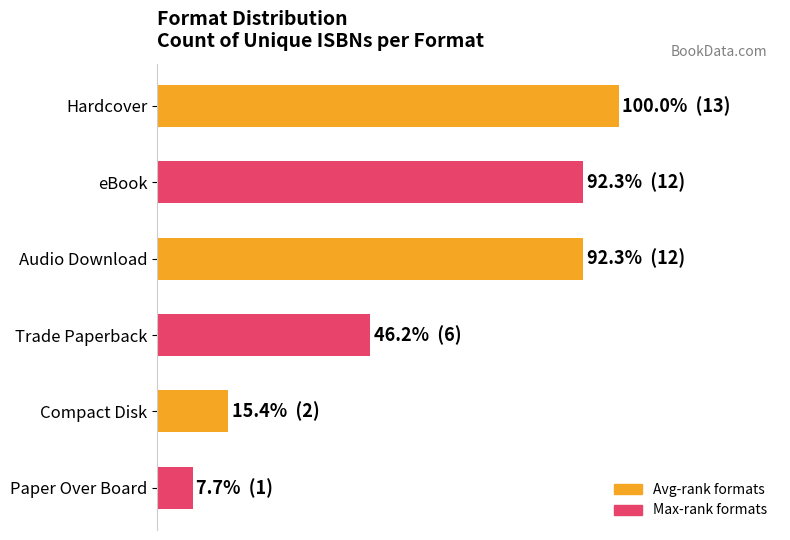

What is the difference between the second highest and second lowest values?

10